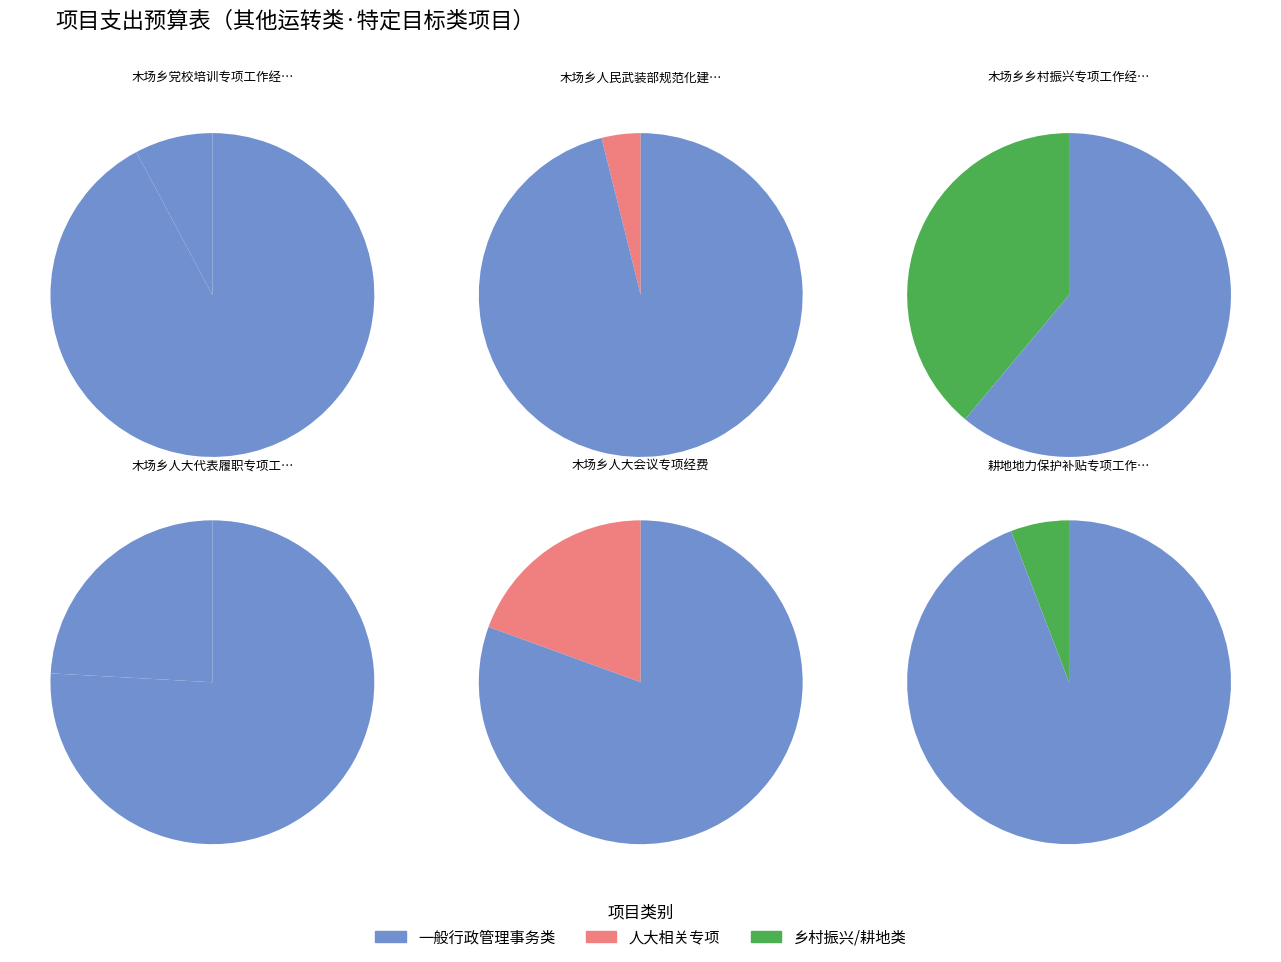

Is it true that 木场乡乡村振兴专项工作经费 is 47% of the pie?

False